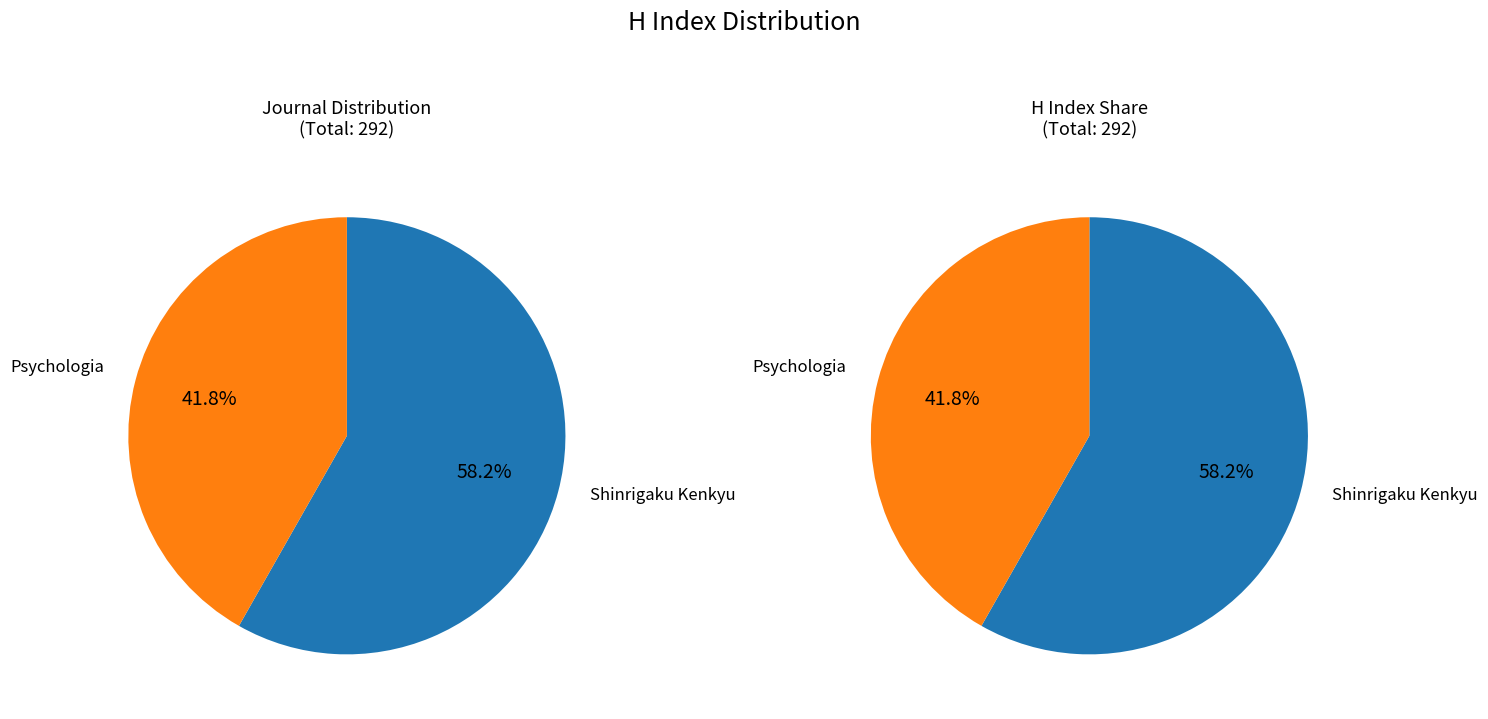

To the nearest percent, what is the average slice percentage?

50%